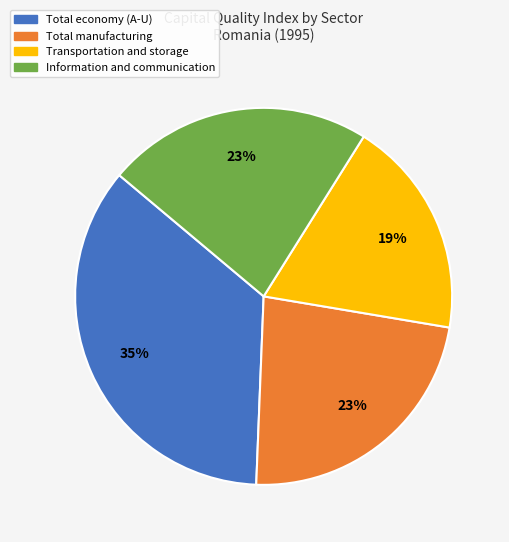

What is the smallest slice in the pie chart?

Transportation and storage